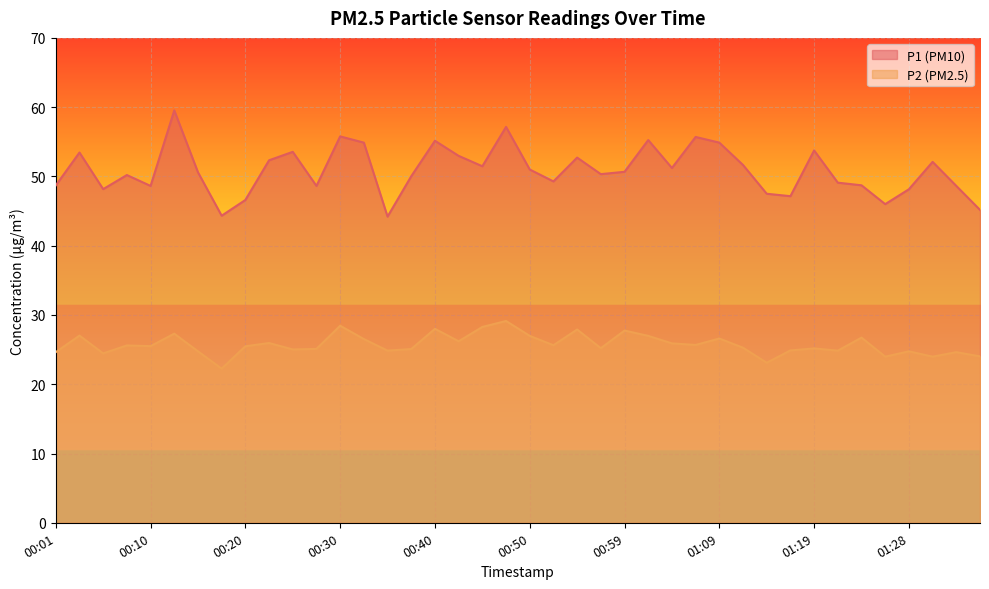

What is the label of the 27th point from the left?

01:04